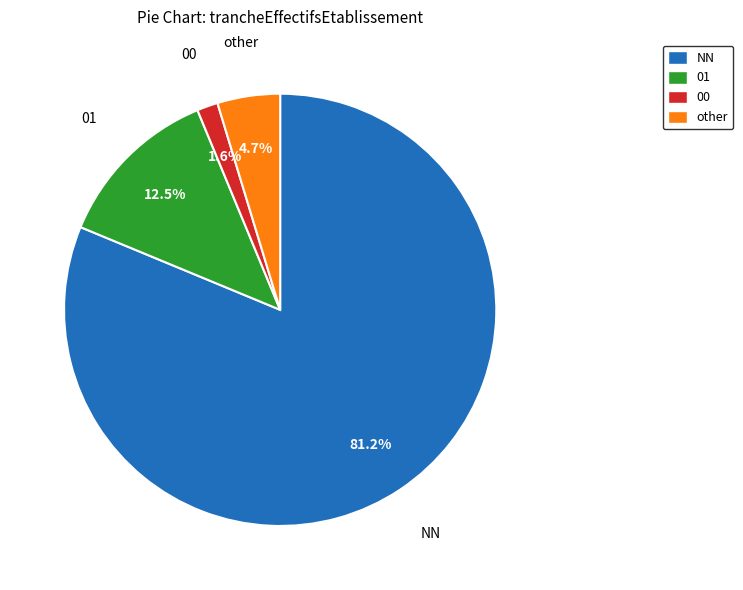

Which slice is the smallest?

00